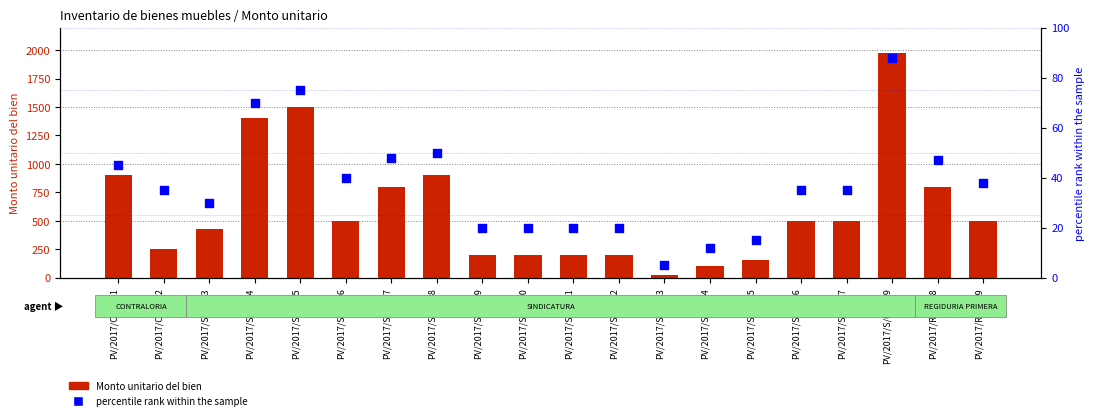

At how many categories does at least one series exceed 904?

3